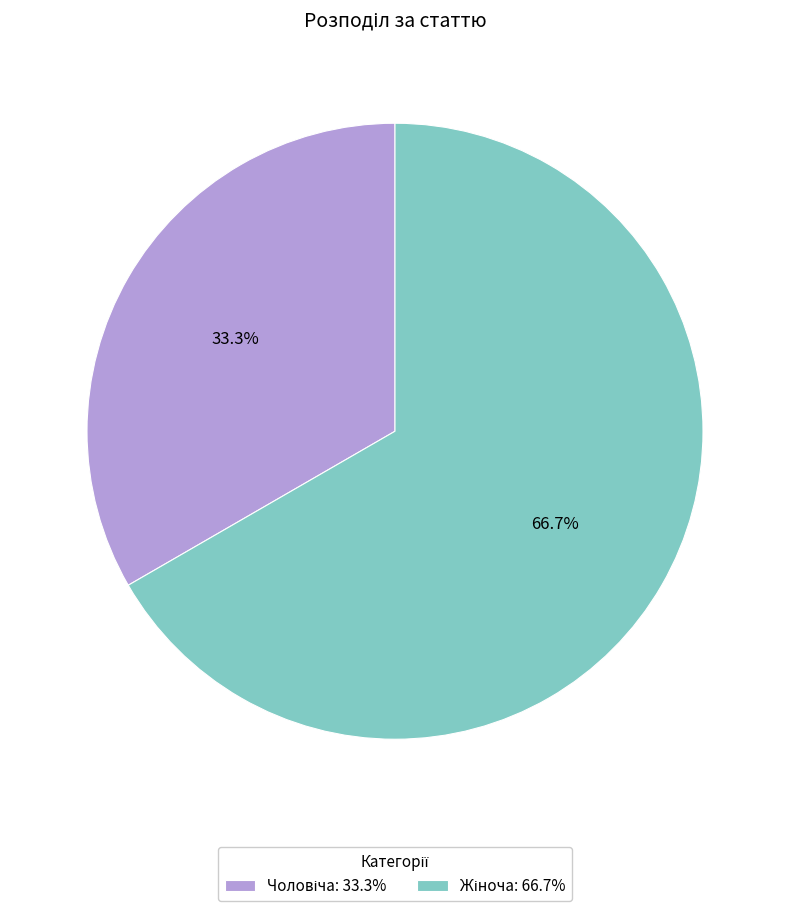

Is there a majority slice in this chart?

Yes